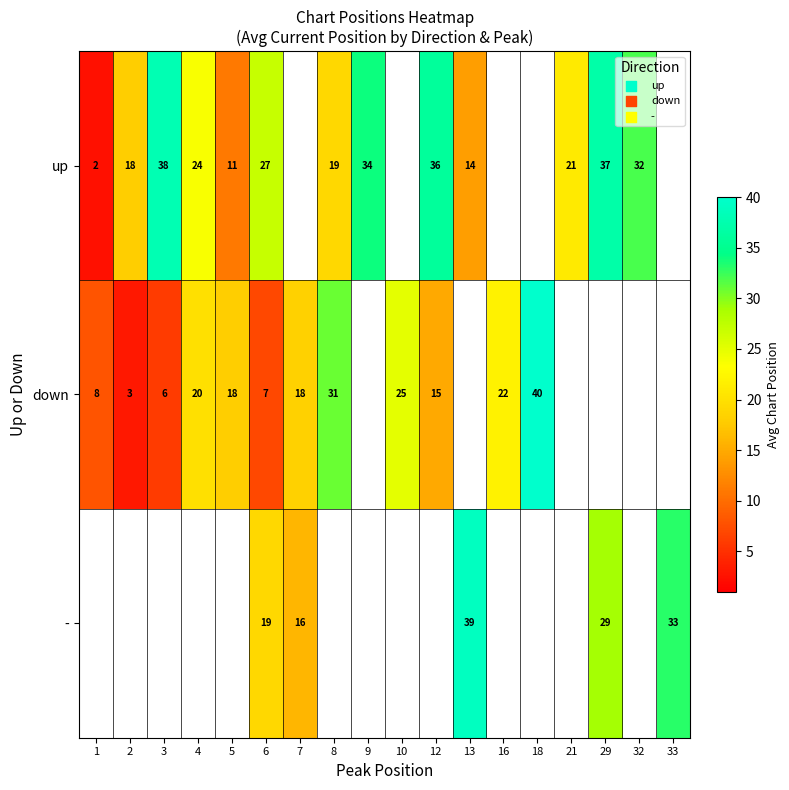

Which category has the lowest value across all series?

1